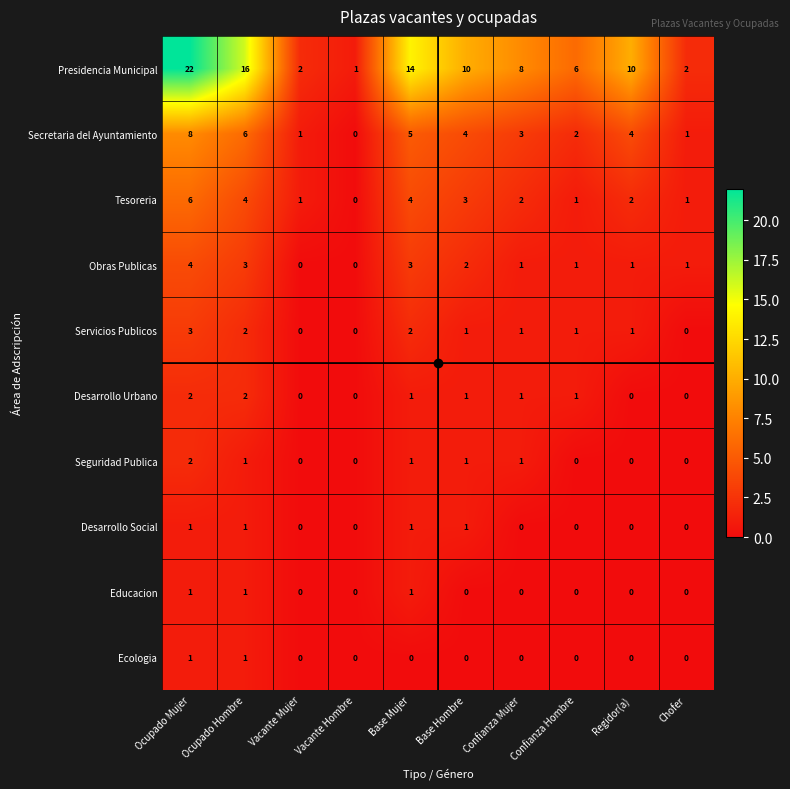

Which category has the highest value across all series?

Ocupado Mujer